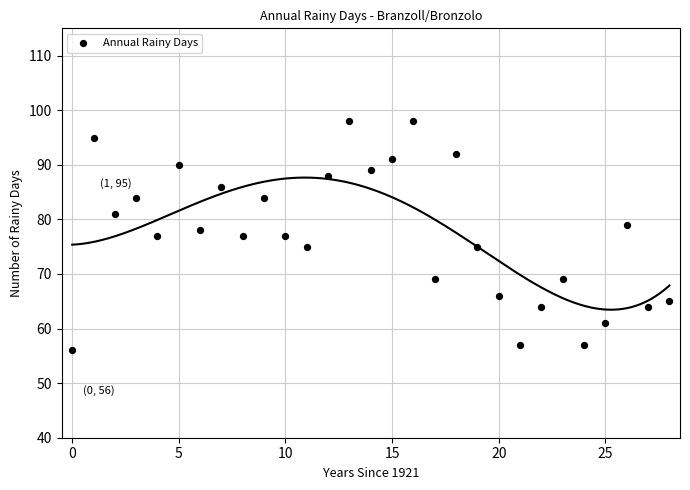

What is the range of Y values (max minus min)?

42